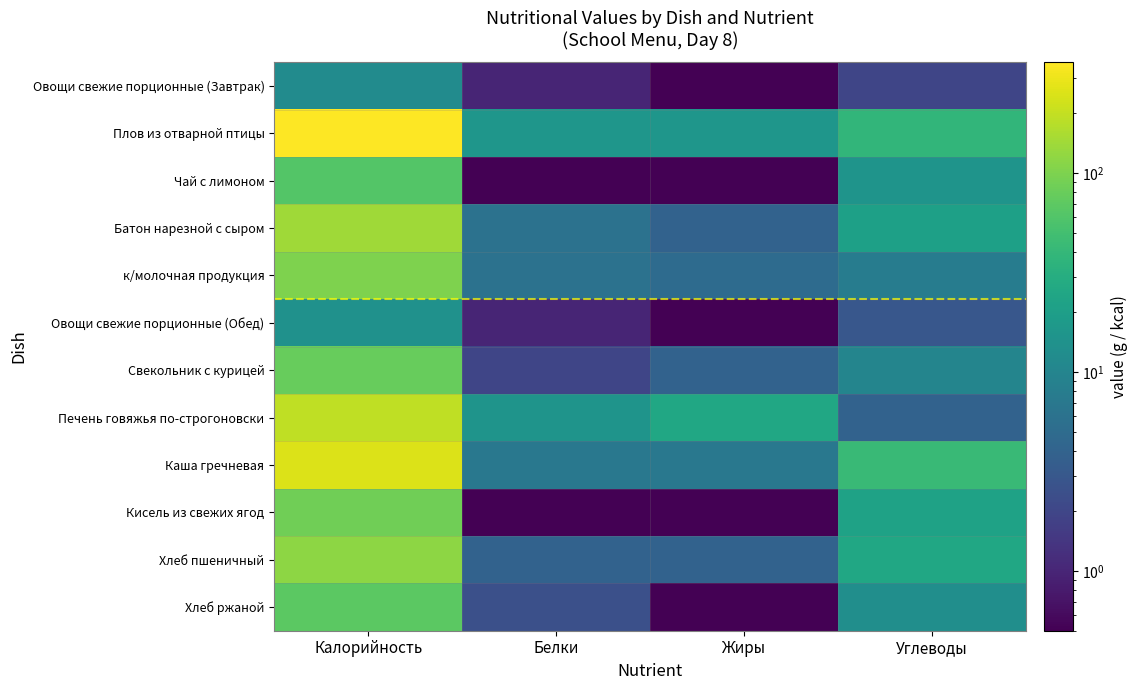

Reading right to left, extract all data points from this chart.

Овощи свежие порционные (Завтрак): Углеводы=2.0	Жиры=0.1	Белки=1.0	Калорийность=12.0
Плов из отварной птицы: Углеводы=38.0	Жиры=16.0	Белки=16.0	Калорийность=359.0
Чай с лимоном: Углеводы=15.0	Жиры=0.1	Белки=0.1	Калорийность=61.0
Батон нарезной с сыром: Углеводы=21.0	Жиры=4.0	Белки=6.0	Калорийность=139.0
к/молочная продукция: Углеводы=8.0	Жиры=5.0	Белки=6.0	Калорийность=100.0
Овощи свежие порционные (Обед): Углеводы=3.0	Жиры=0.1	Белки=1.0	Калорийность=14.0
Свекольник с курицей: Углеводы=10.0	Жиры=4.0	Белки=2.0	Калорийность=77.0
Печень говяжья по-строгоновски: Углеводы=4.0	Жиры=25.0	Белки=15.0	Калорийность=189.0
Каша гречневая: Углеводы=43.0	Жиры=7.0	Белки=7.0	Калорийность=253.0
Кисель из свежих ягод: Углеводы=22.0	Жиры=0.1	Белки=0.1	Калорийность=87.0
Хлеб пшеничный: Углеводы=25.0	Жиры=4.0	Белки=4.0	Калорийность=117.0
Хлеб ржаной: Углеводы=13.0	Жиры=0.1	Белки=2.5	Калорийность=69.0